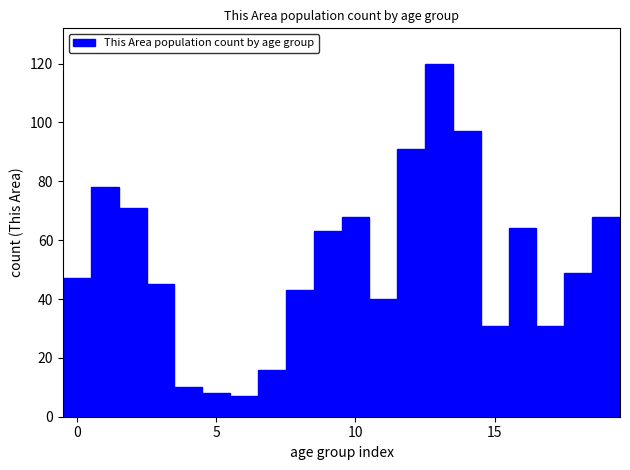

Read against the x-axis, roughly where is the centre of the tallest bar?

13.0